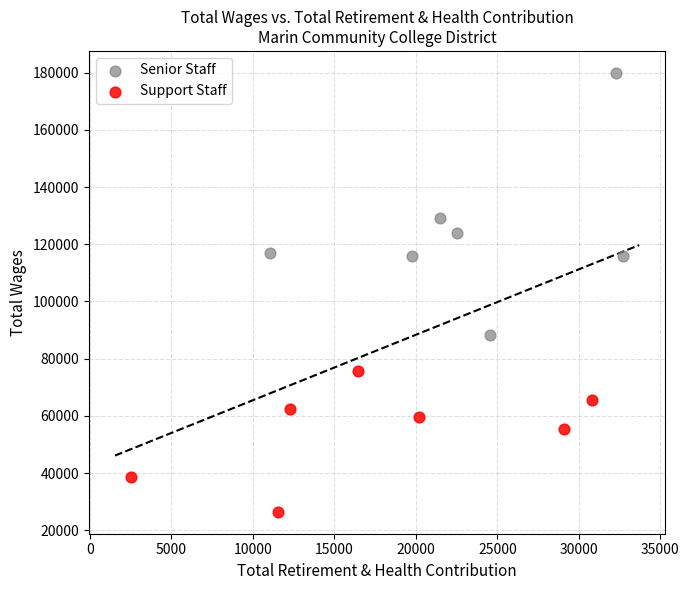

Which series contains the lowest Y value?

Support Staff